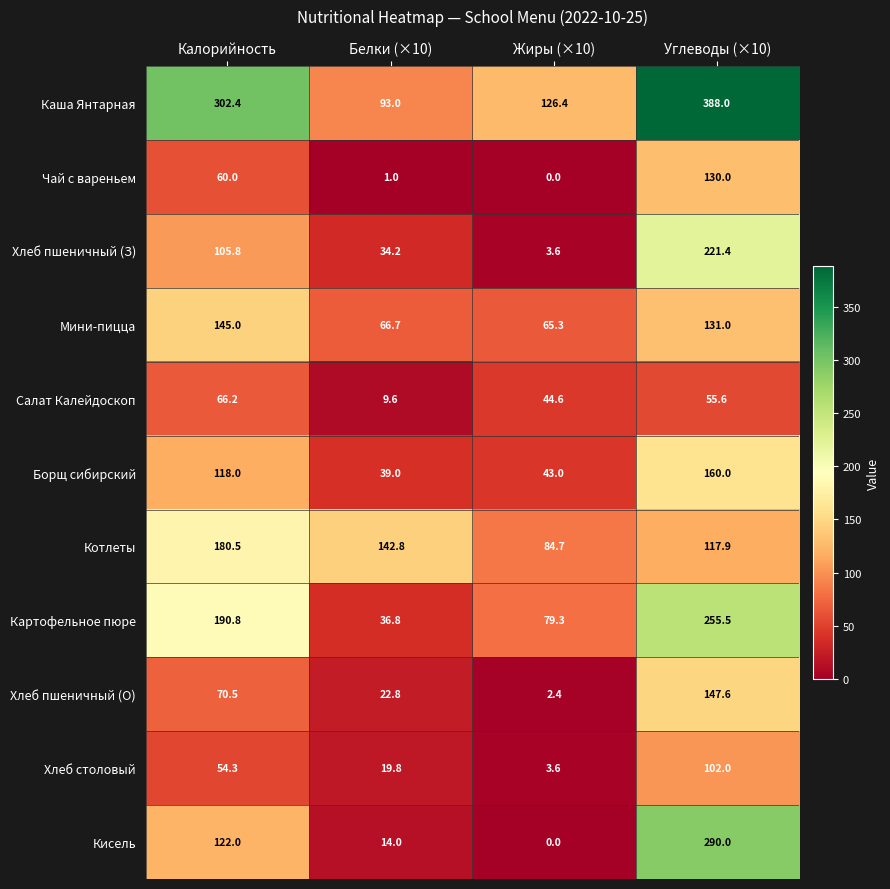

What is the difference between the maximum and minimum values in the Кисель series?

290.0